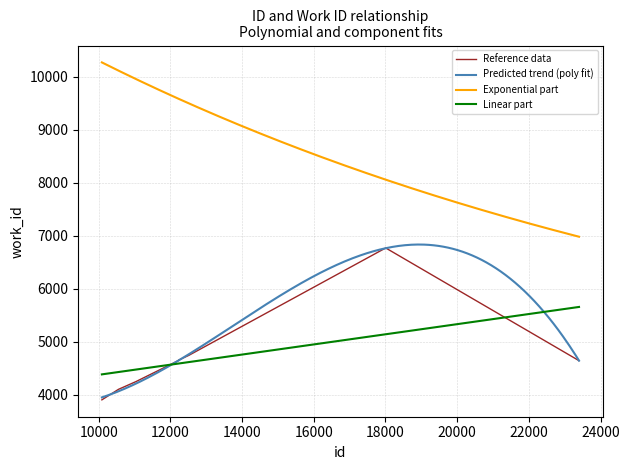

Does the chart have visible grid lines?

Yes